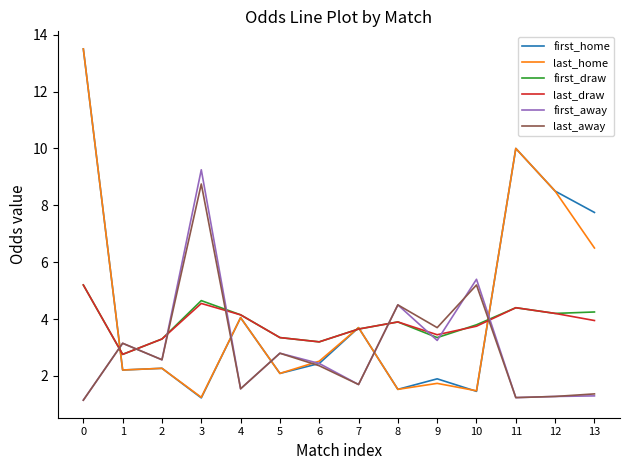

What are all the series names shown in the legend?

first_home, last_home, first_draw, last_draw, first_away, last_away